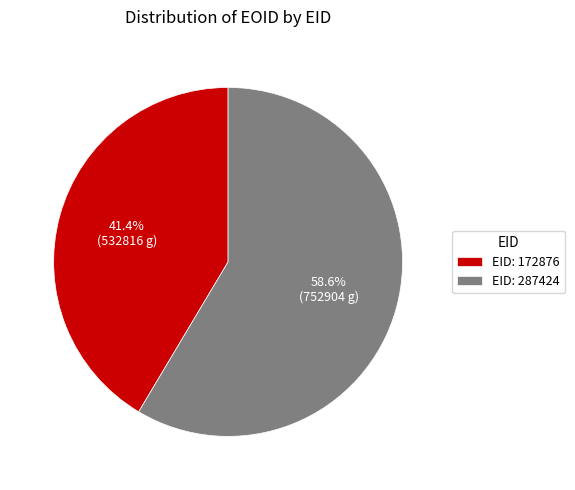

Approximately how many times larger is the value at EID: 172876 compared to EID: 287424?

0.7